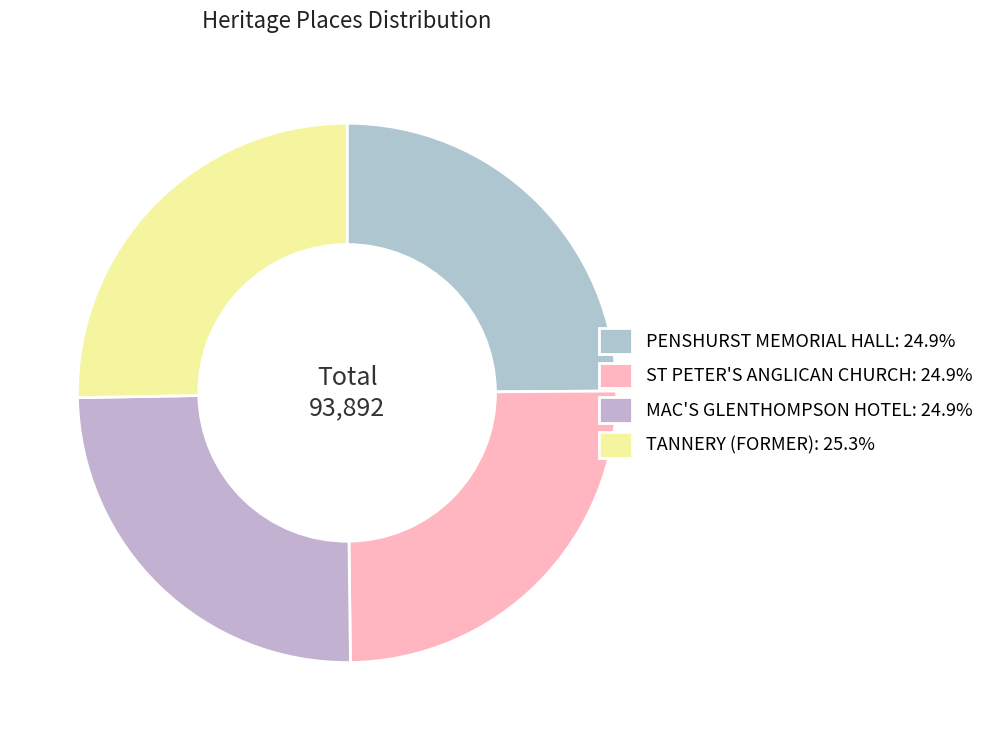

What is the ratio of the value at MAC'S GLENTHOMPSON HOTEL to the value at PENSHURST MEMORIAL HALL?

1.0